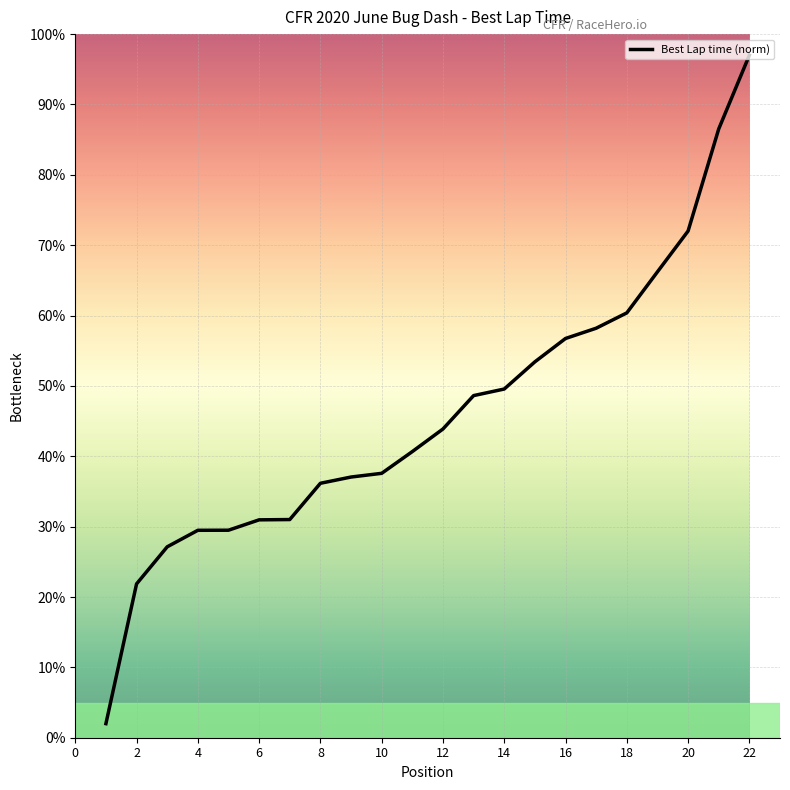

Count the number of categories in the chart.

22